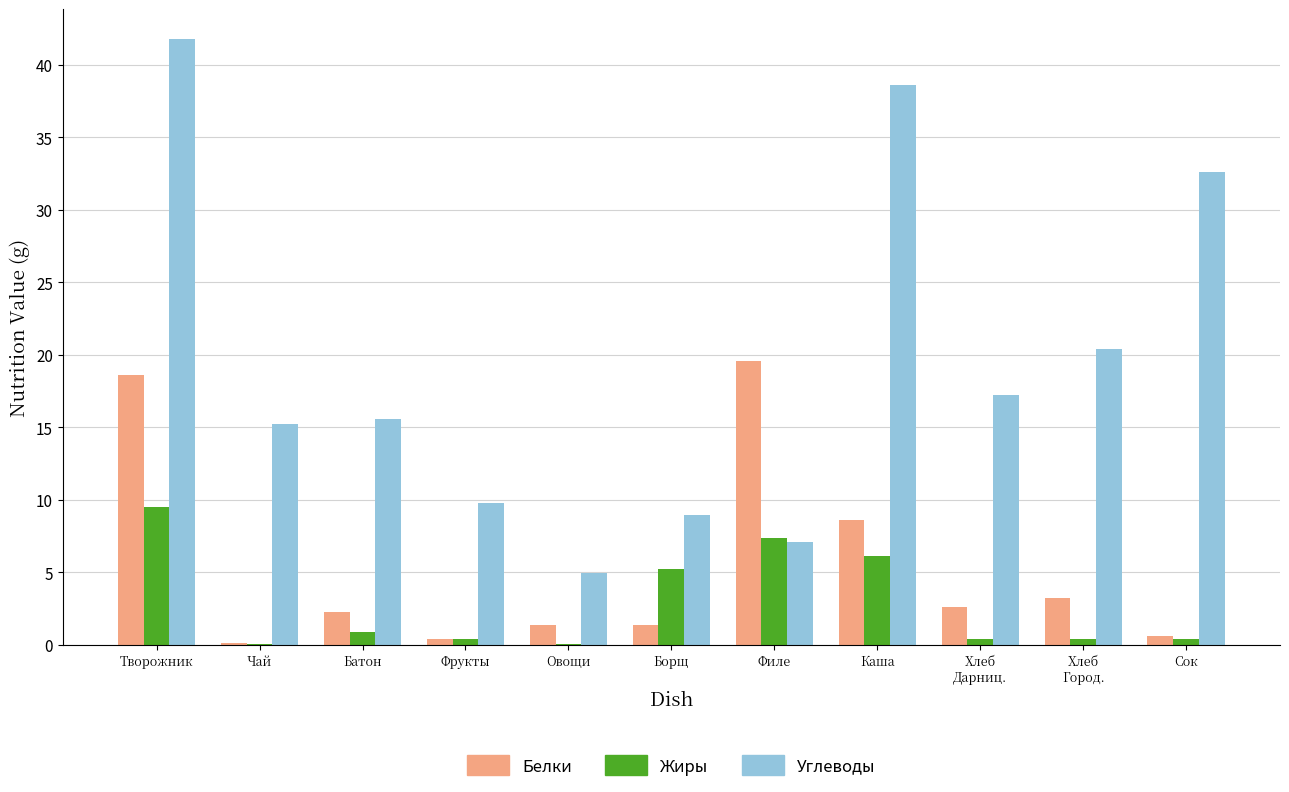

What is the sum of all Углеводы values?

212.2